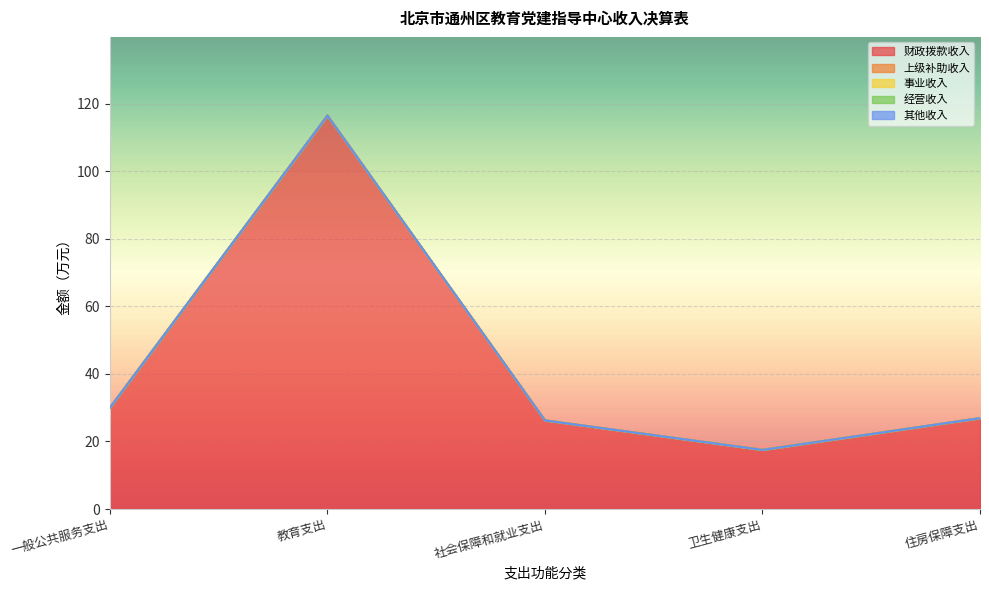

The value of 其他收入 at 教育支出 is 0.0. True or false?

True